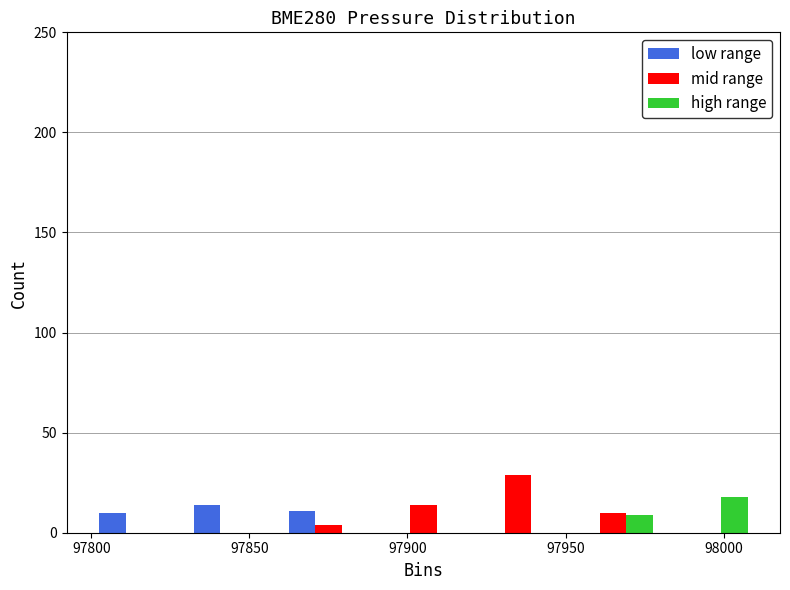

What is the height of the mid range bar covering 97920 to 97950 on the x-axis? The values are not printed on the chart, so give them approximately, as read against the axis.

30